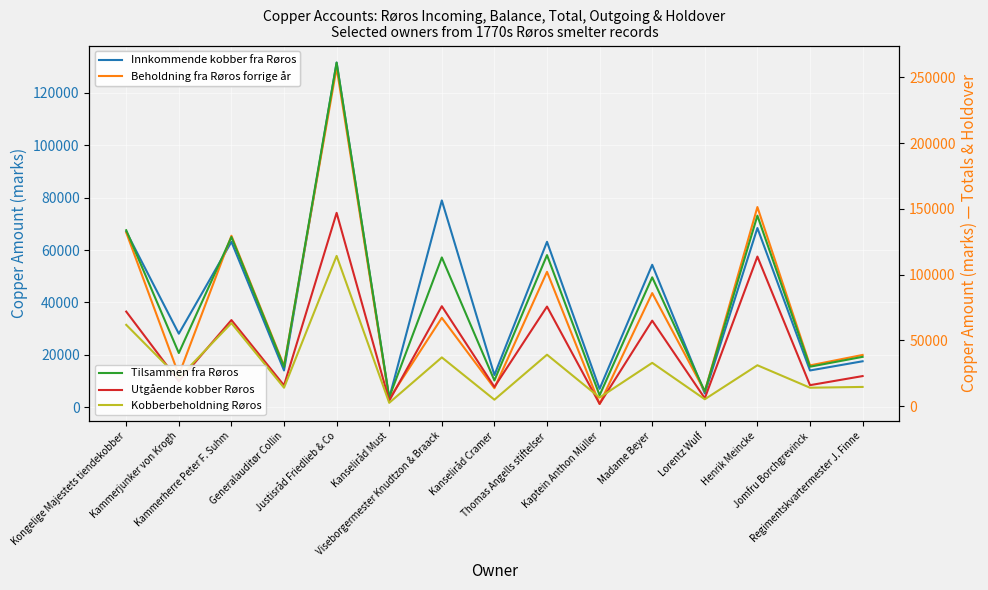

Where is the first local minimum for Beholdning fra Røros forrige år?

Kammerjunker von Krogh